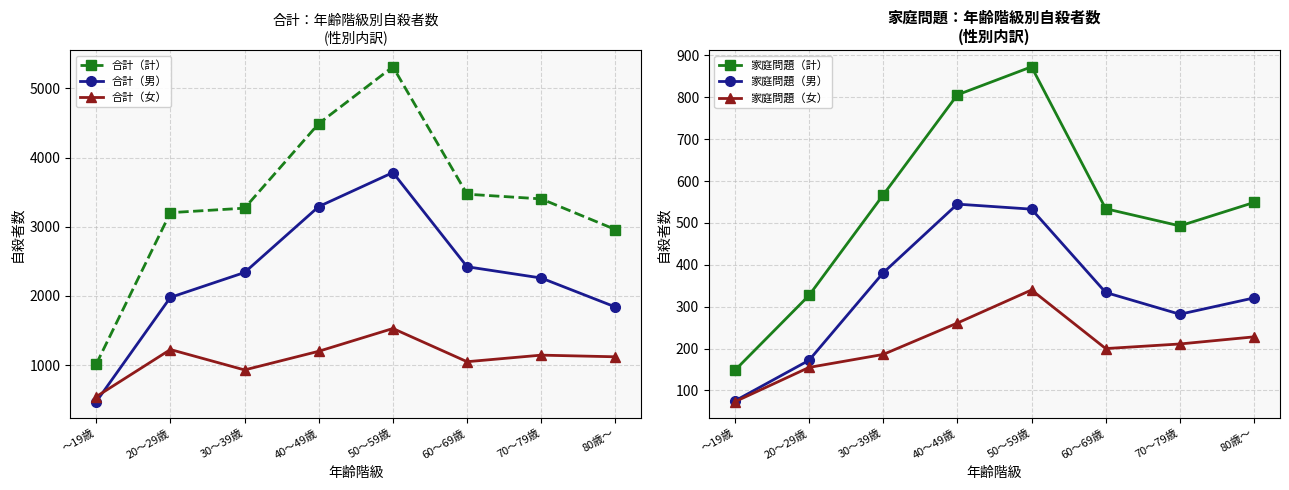

What is the total value across all series at 70～79歳?

7792